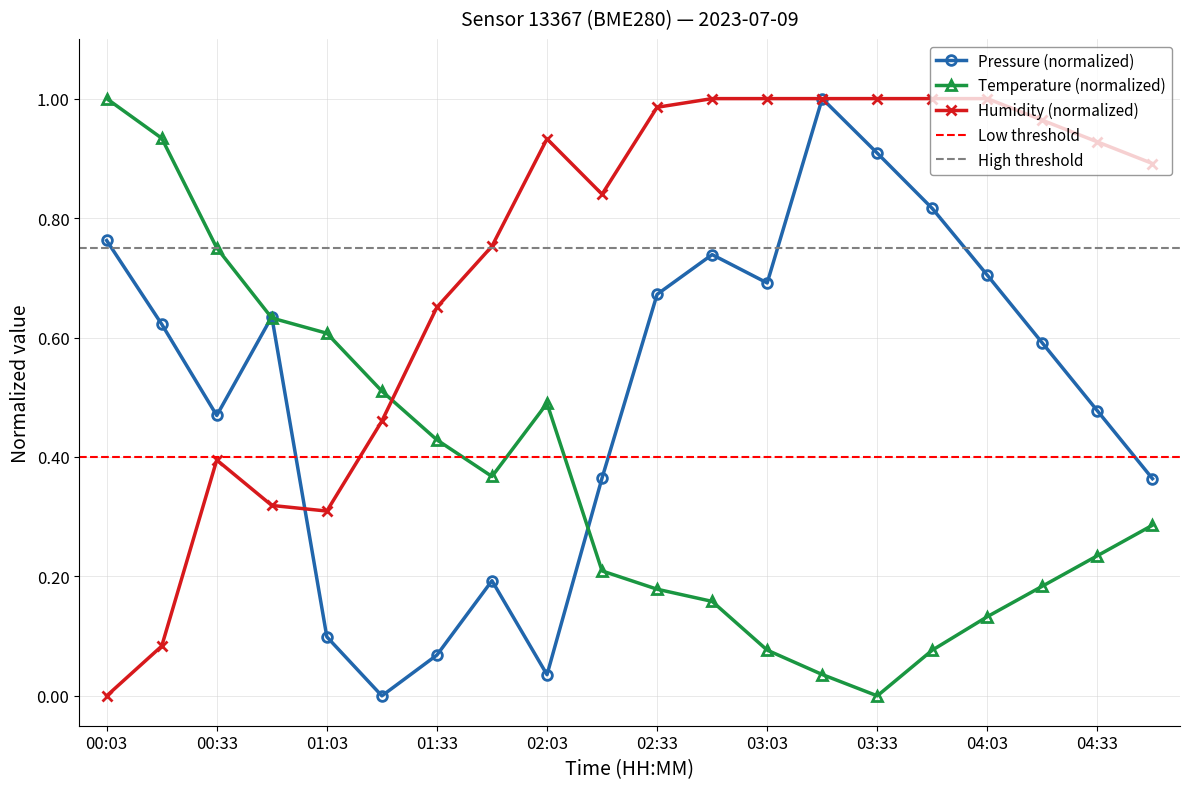

Is it true that temperature equals 0.1 at 03:03?

False